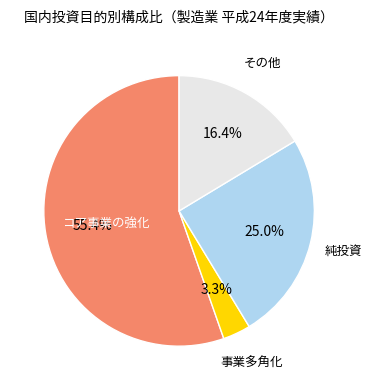

Is there any slice that represents more than half of the pie?

Yes